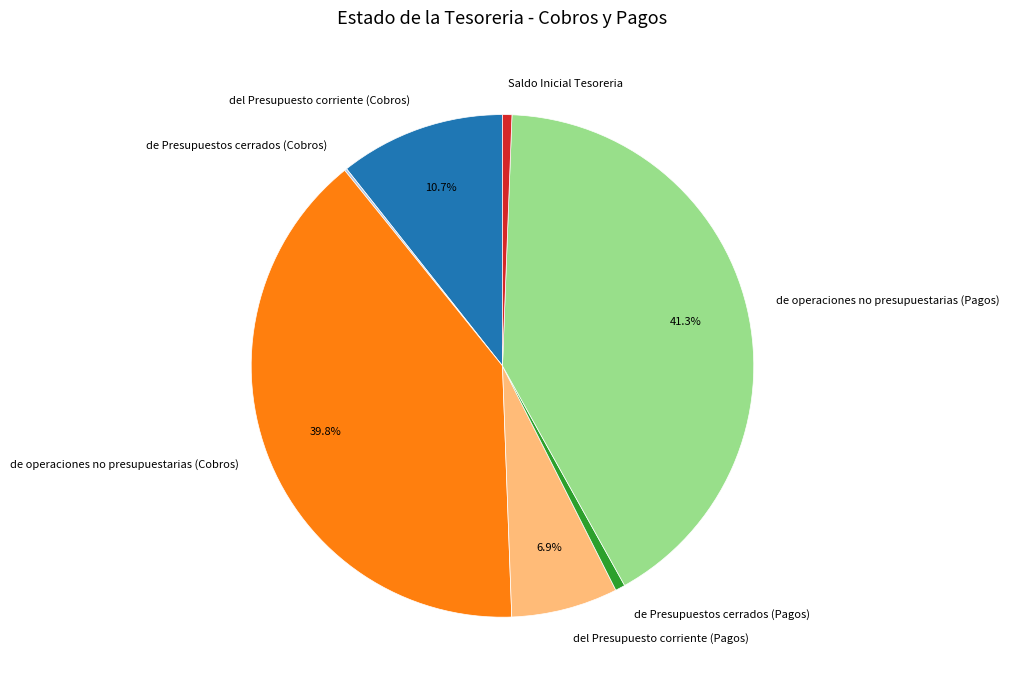

Does any single category account for the majority?

No